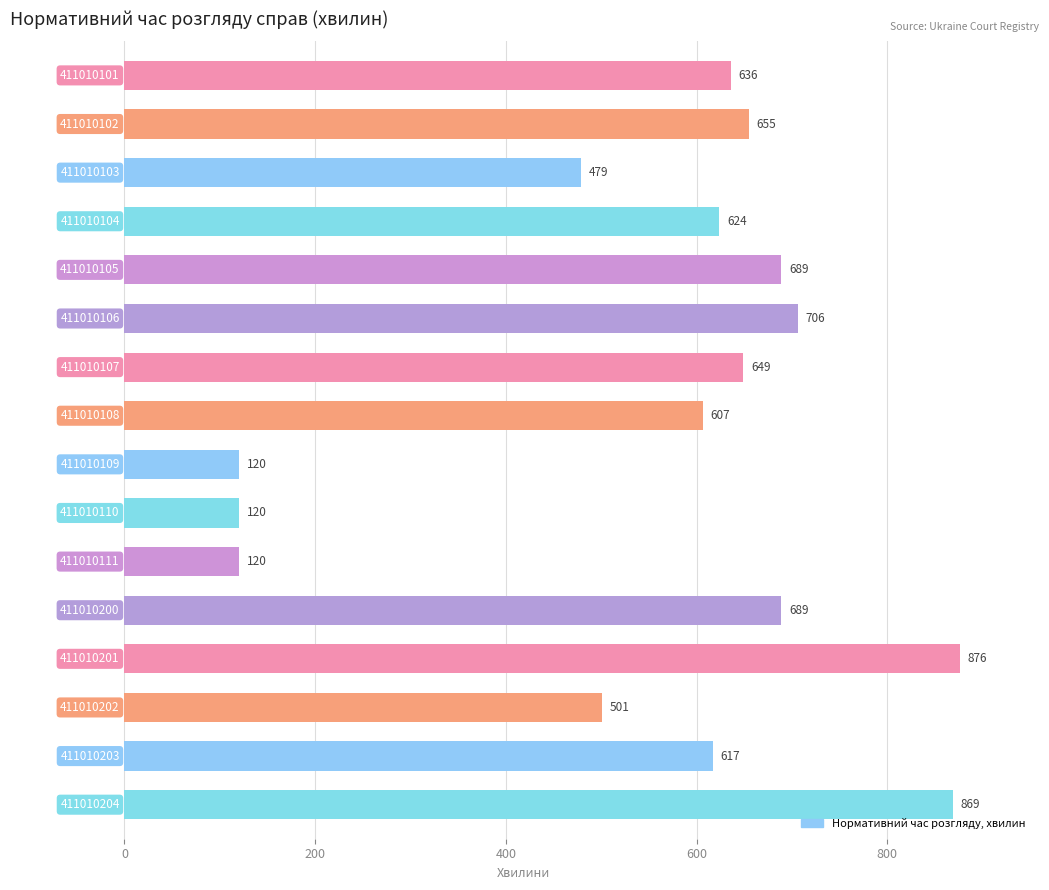

What is the difference between the maximum and second lowest values?

756